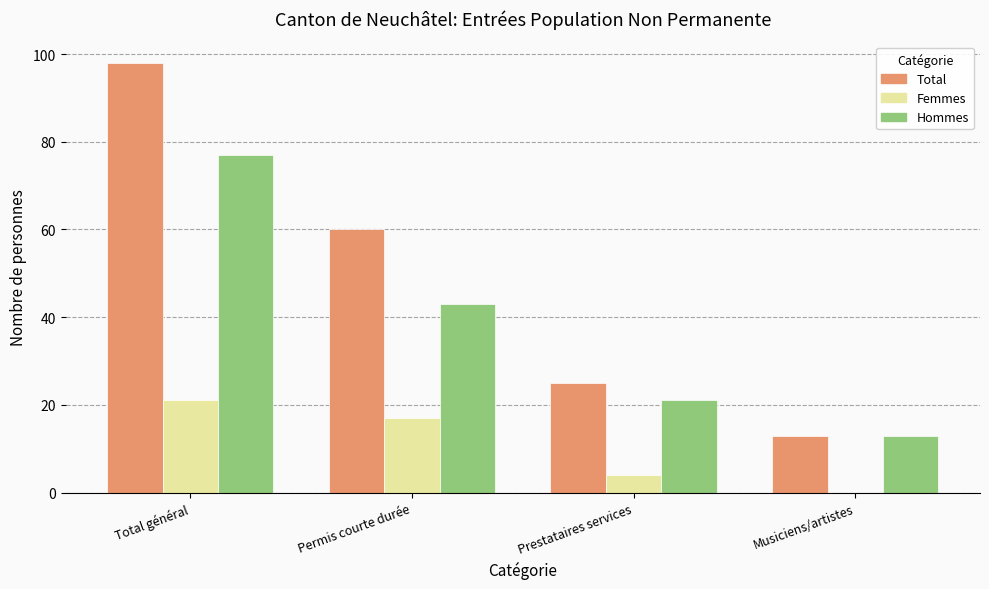

Between Total général and Permis courte durée, which series saw the biggest shift?

Total